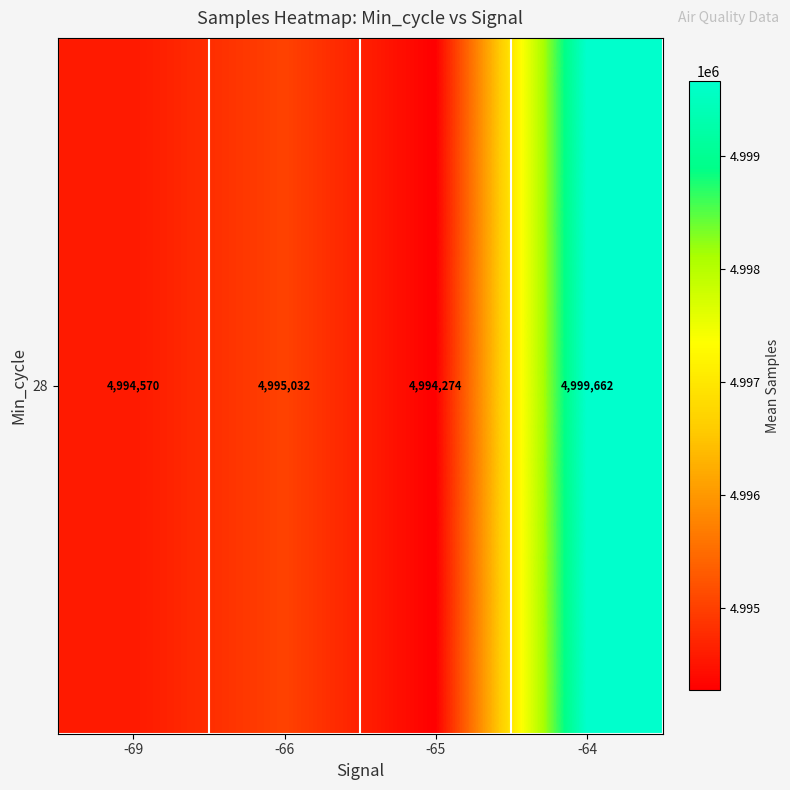

Is it true that the value at -64 is 4999662.5?

True